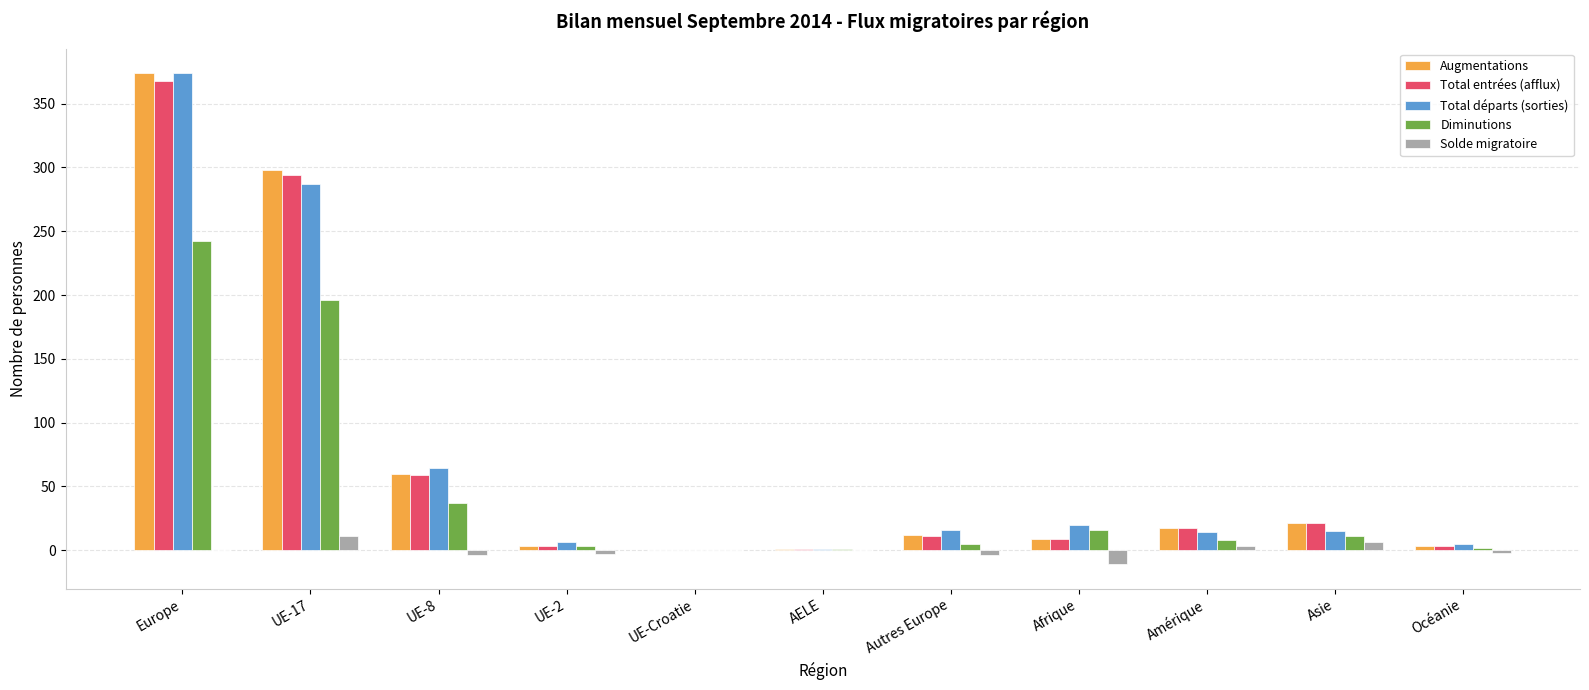

True or false: Diminutions has a value of 3 at UE-2.

True